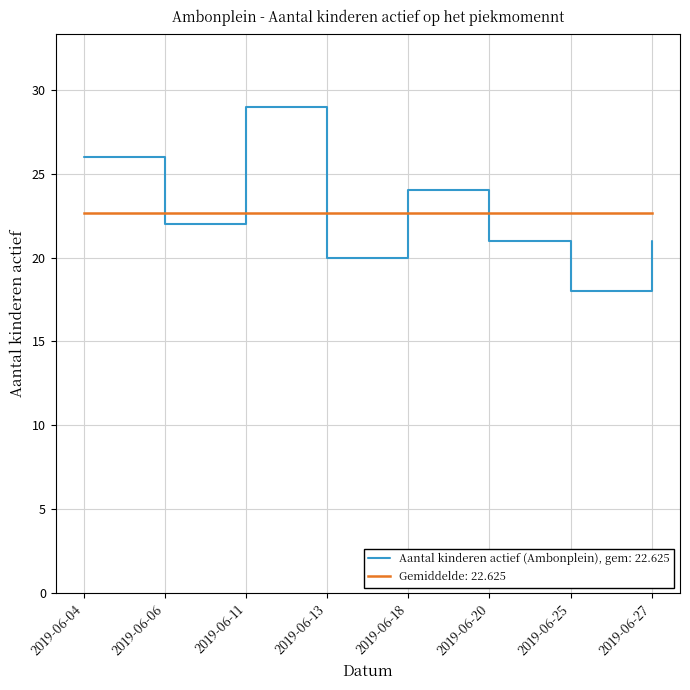

What is the difference between the second highest and minimum values in the Aantal kinderen actief (Ambonplein), gem: 22.625 series?

8.0